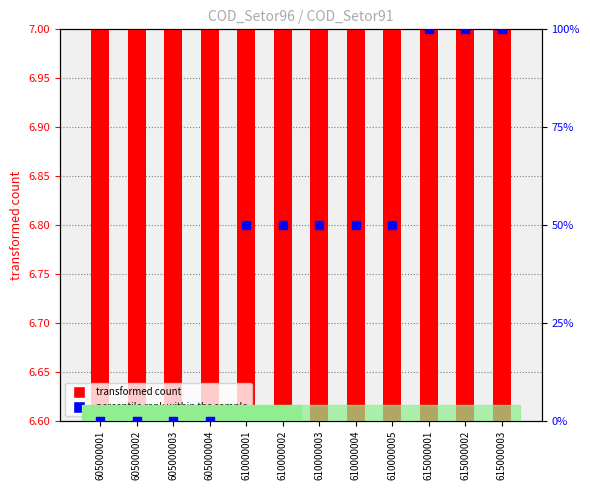

What is the total value across all series at 610000004?

57.0